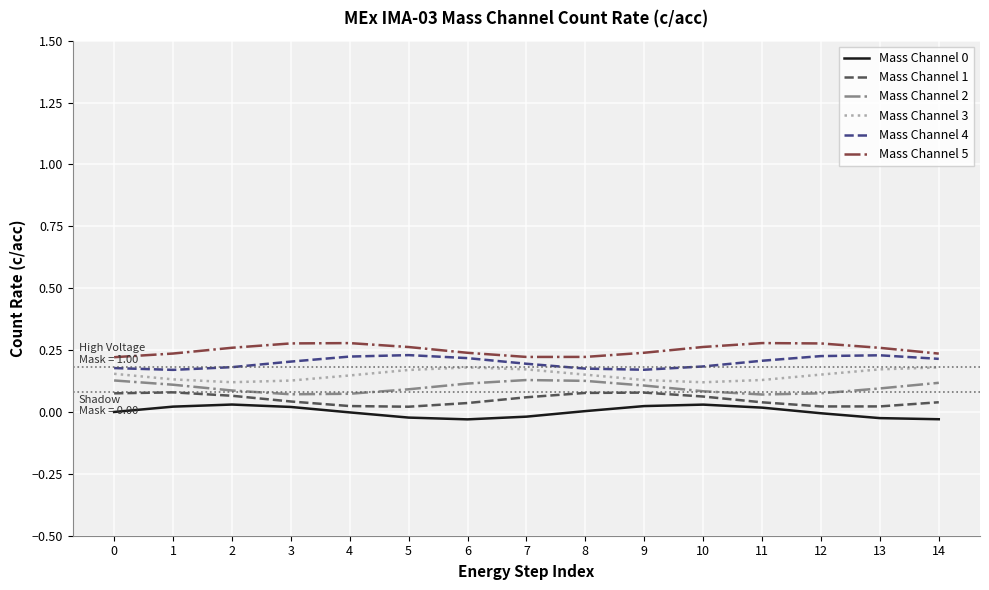

True or false: Mass Channel 4 and Mass Channel 1 cross at least once.

False